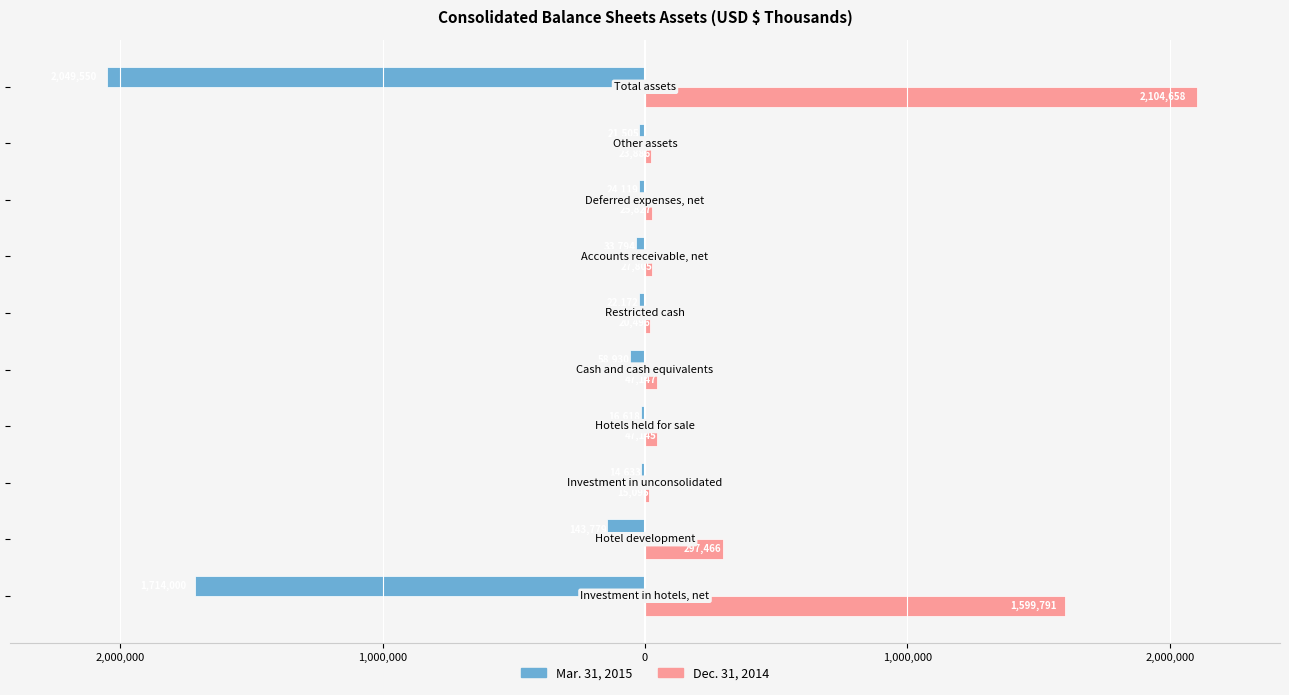

What are all the series names shown in the legend?

Mar. 31, 2015, Dec. 31, 2014